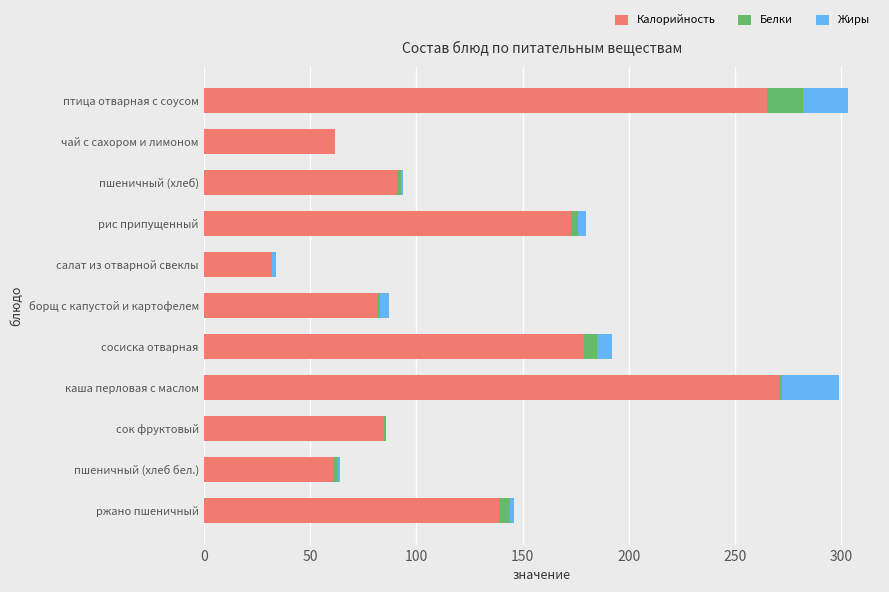

The value of Калорийность at борщ с капустой и картофелем is 82. True or false?

True